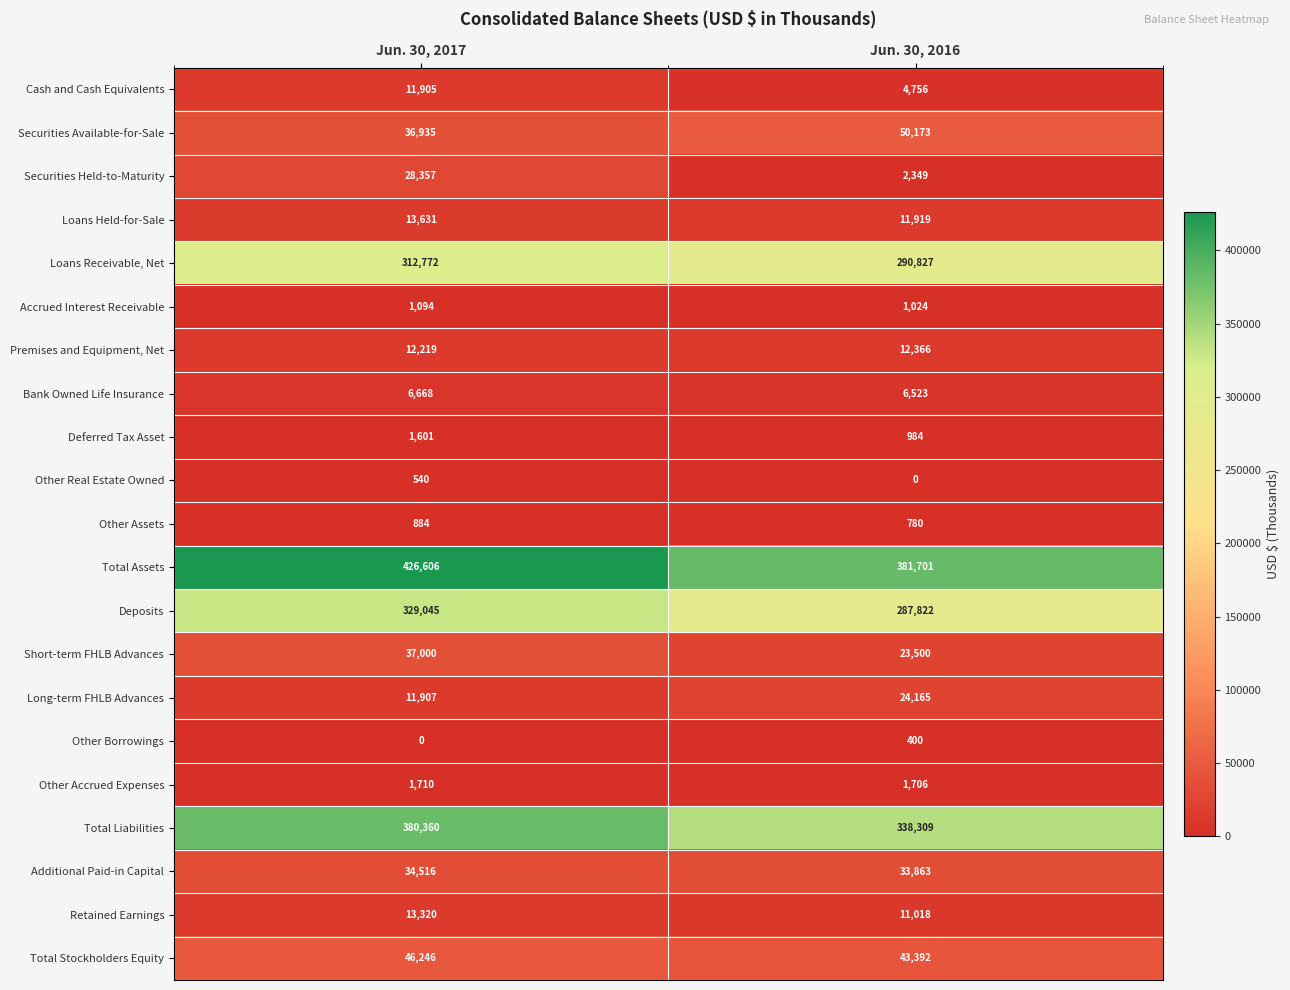

True or false: Deferred Tax Asset has a value of 1601 at Jun. 30, 2017.

True